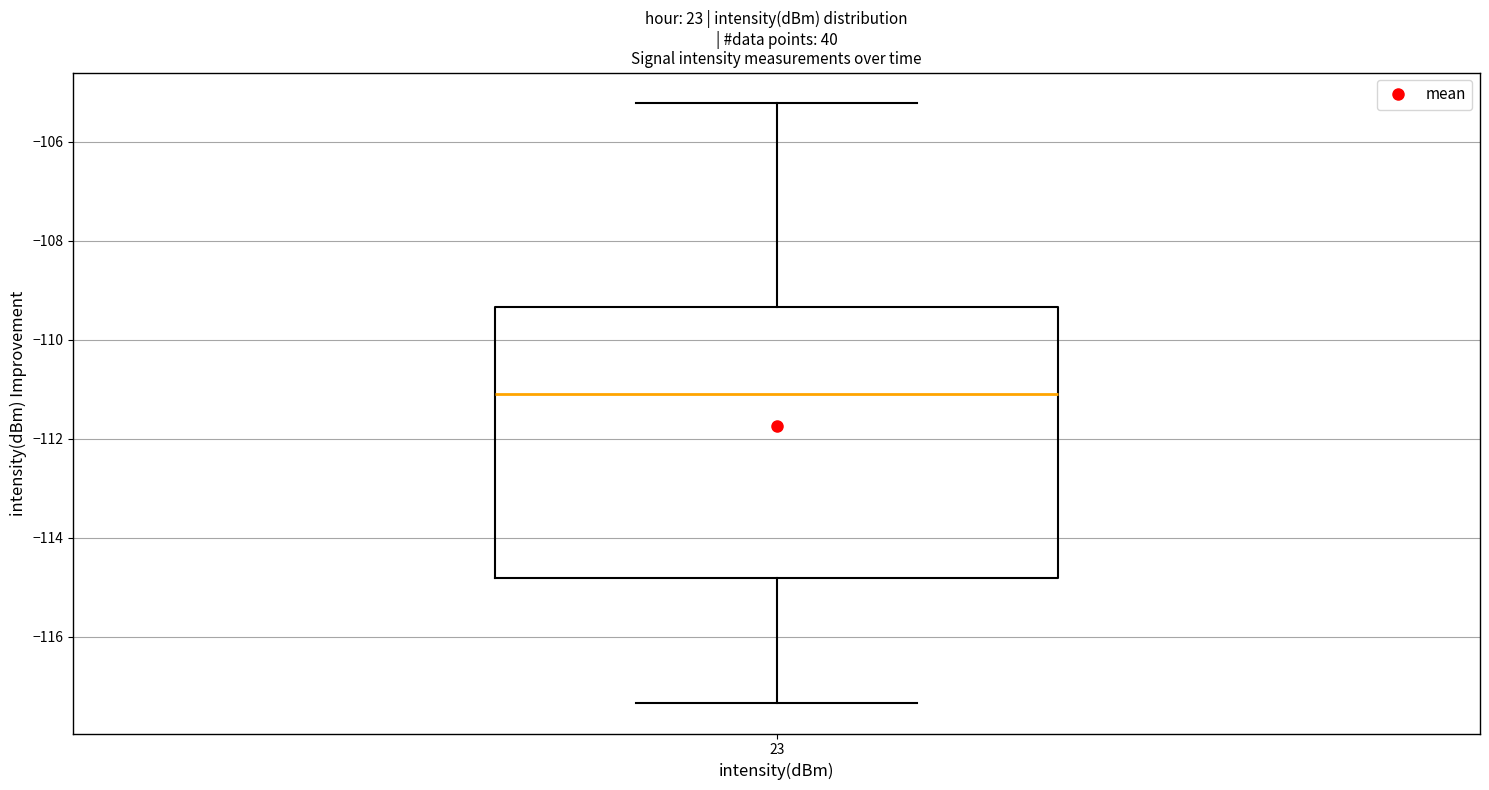

Transcribe this box plot: give where the median line is, the range the box spans, and where the two whiskers end, as read against the y-axis. The values are not printed on the chart, so give them approximately, as read against the axis.

median -111.0, box -114.8 to -109.4, whiskers -117.4 to -105.2